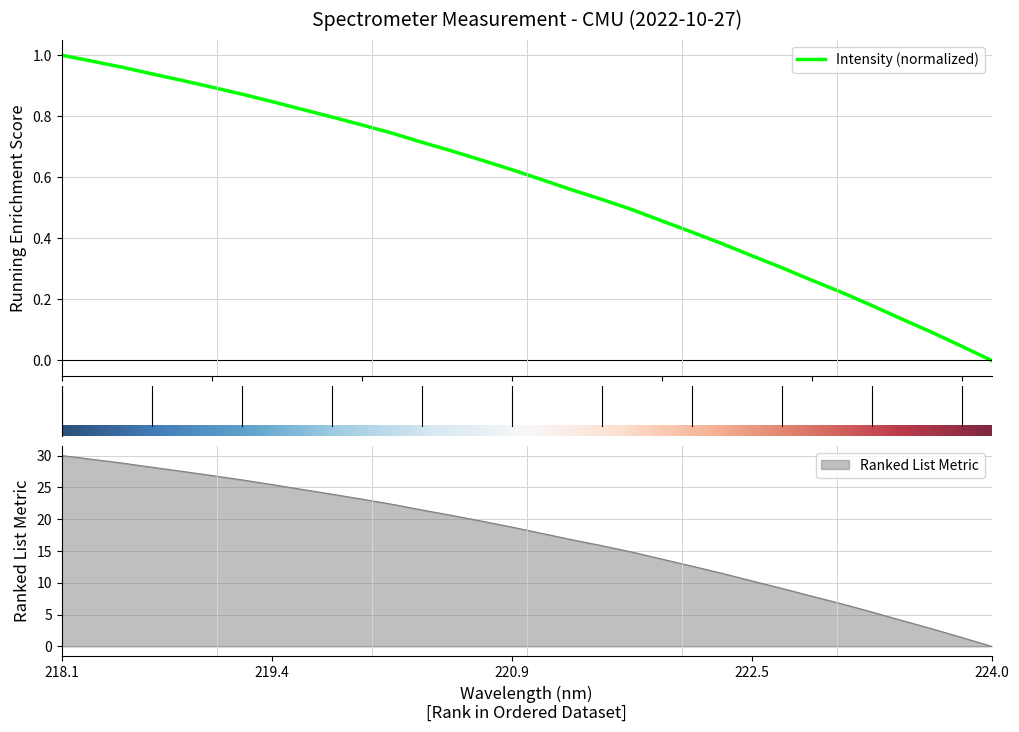

Which category has the lowest value in the Ranked List Metric series?

224.0